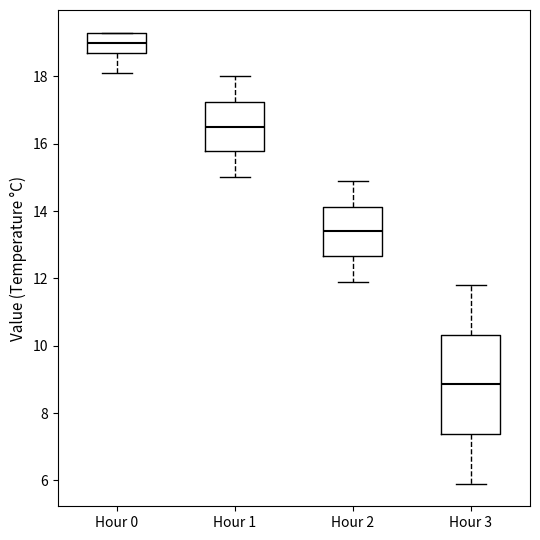

Reading left to right, read every box against the y-axis: the position of its median line, the range the box covers, and the ends of its whiskers. The values are not printed on the chart, so give them approximately, as read against the axis.

Hour 0: median 19.0, box 18.8 to 19.4, whiskers 18.2 to 19.4
Hour 1: median 16.6, box 15.8 to 17.2, whiskers 15.0 to 18.0
Hour 2: median 13.4, box 12.6 to 14.2, whiskers 12.0 to 15.0
Hour 3: median 8.8, box 7.4 to 10.4, whiskers 6.0 to 11.8